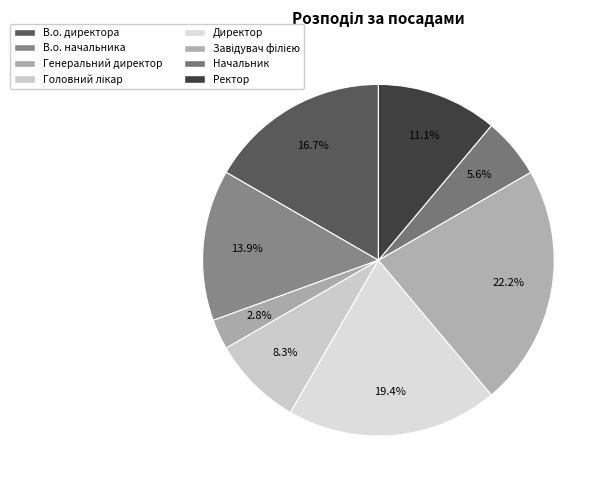

Is it true that Головний лікар is 8% of the pie?

True